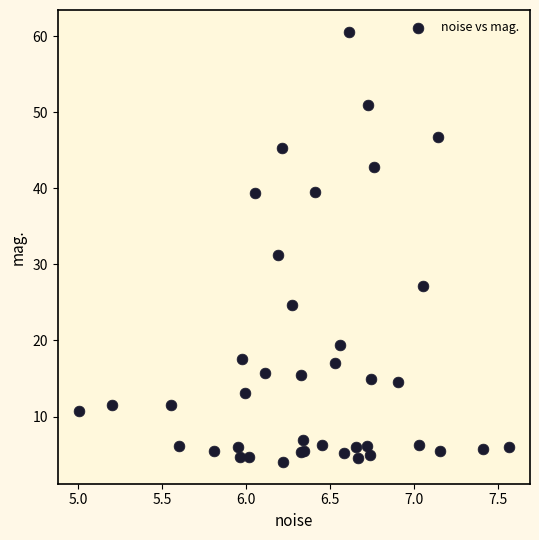

What Y value in the scatter plot is closest to 32?

31.2